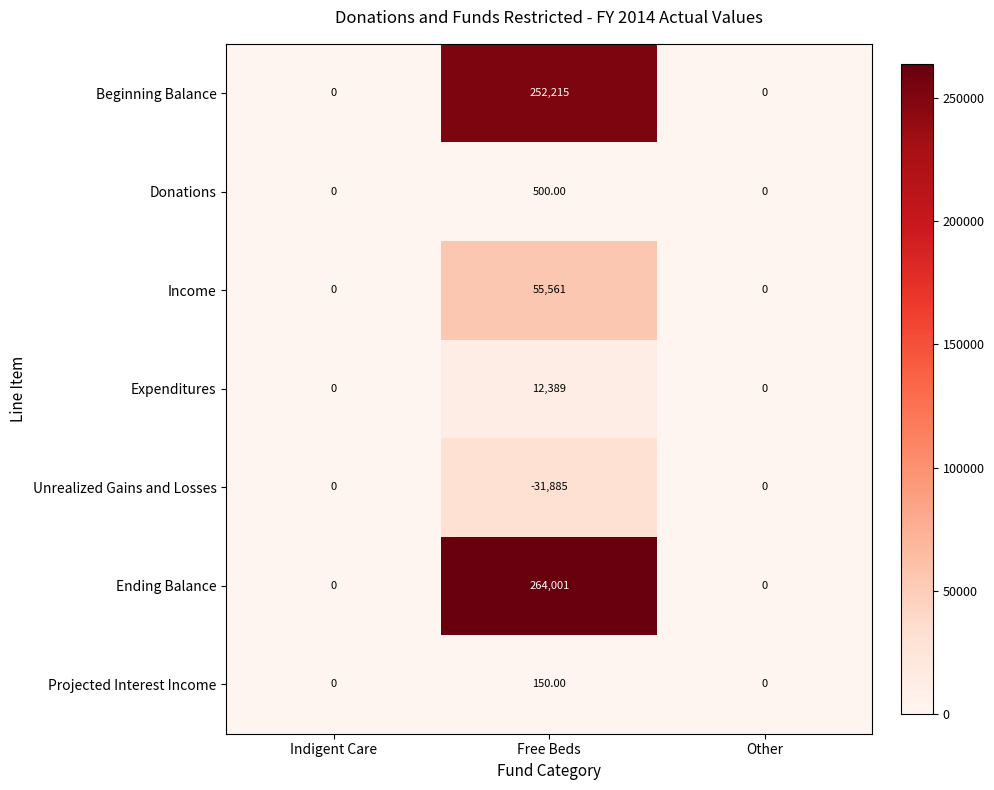

What is the difference between the highest and lowest values at Free Beds?

295886